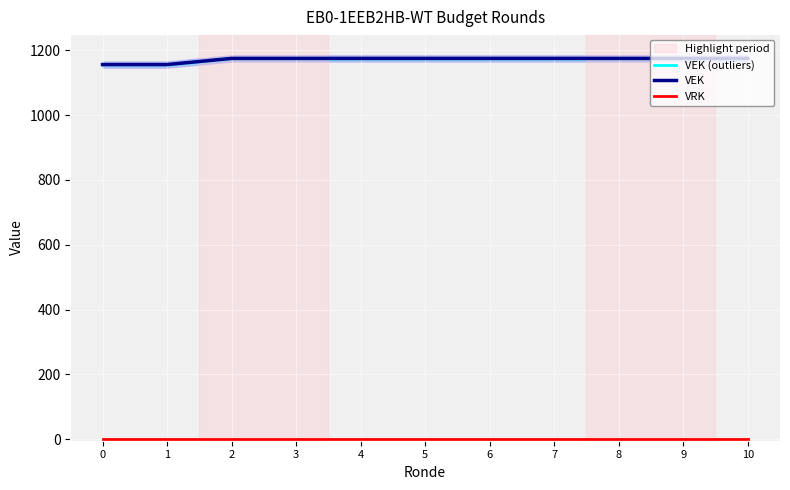

Which series changed the most between 1 and 2?

VEK (outliers)